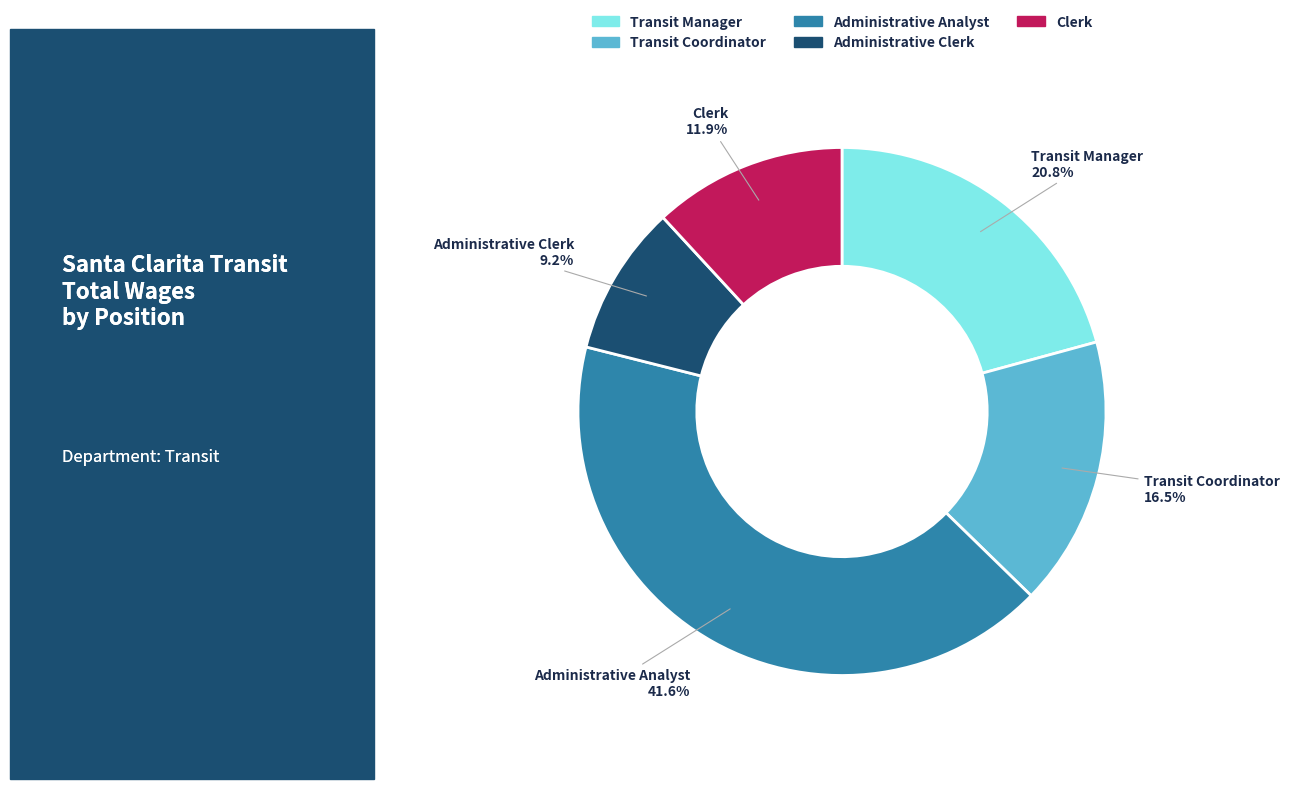

The Transit Manager slice represents 15% of the pie. True or false?

False